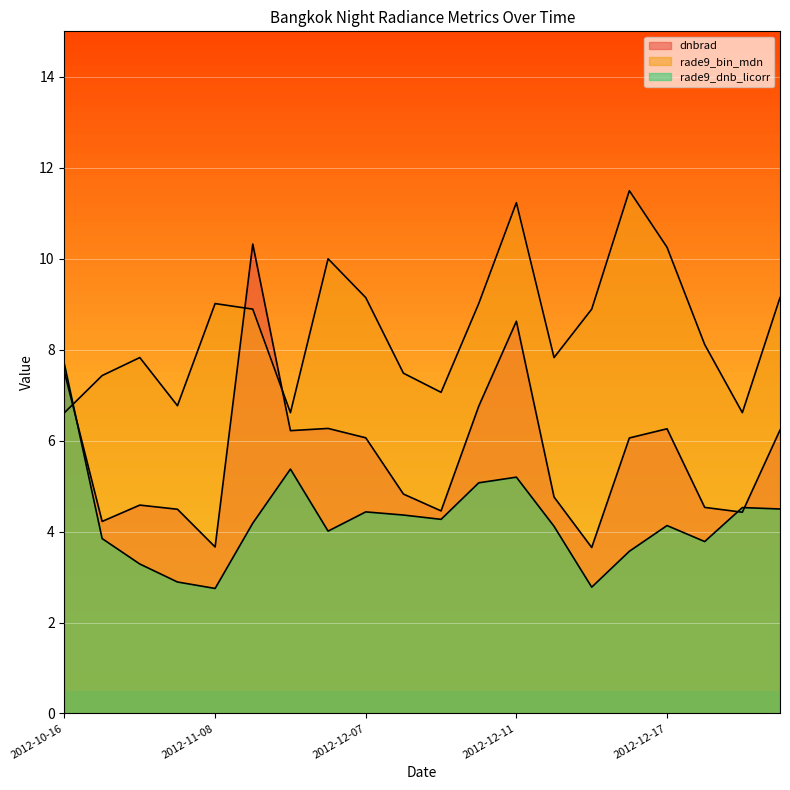

Which series has the widest spread of values?

dnbrad